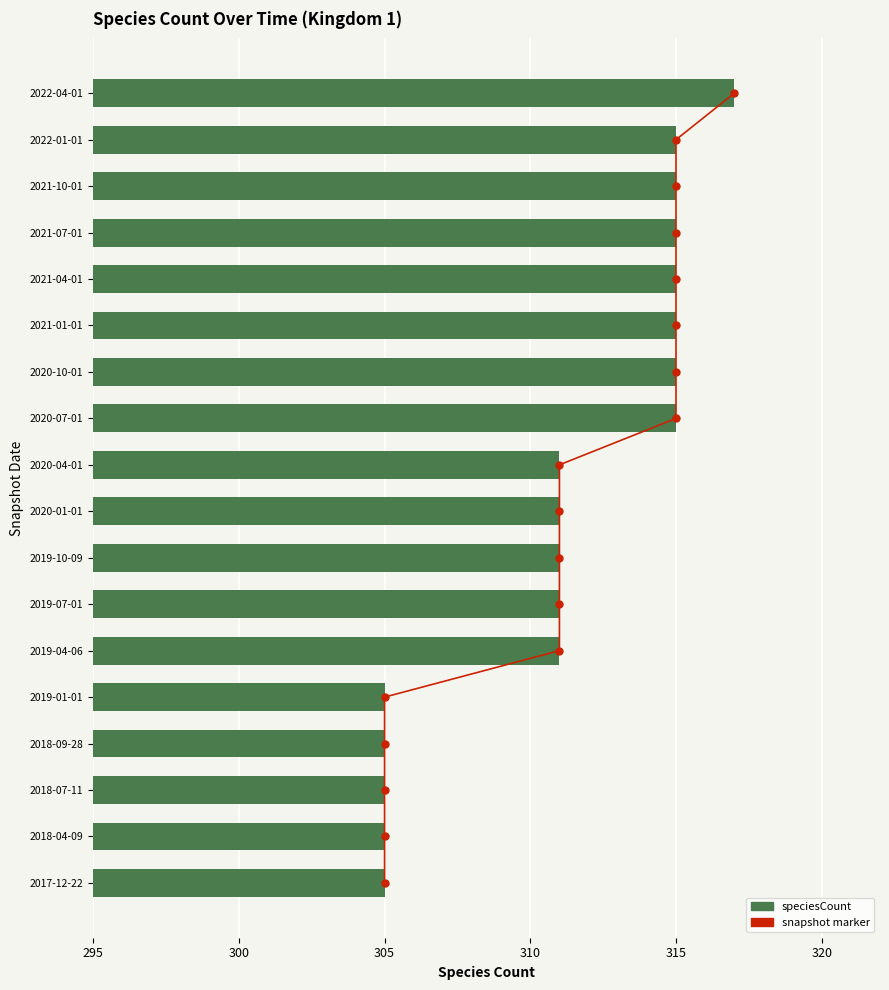

Is it true that the value at 2019-04-06 is 199?

False